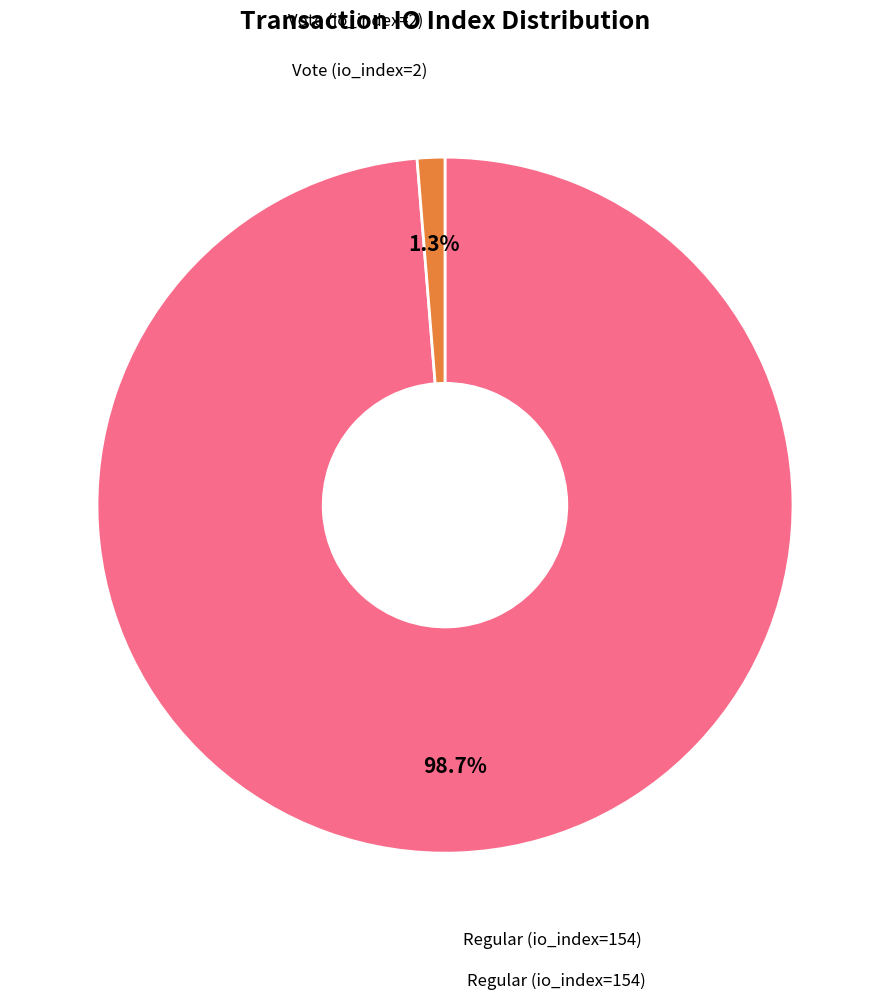

Is there any slice that represents more than half of the pie?

Yes